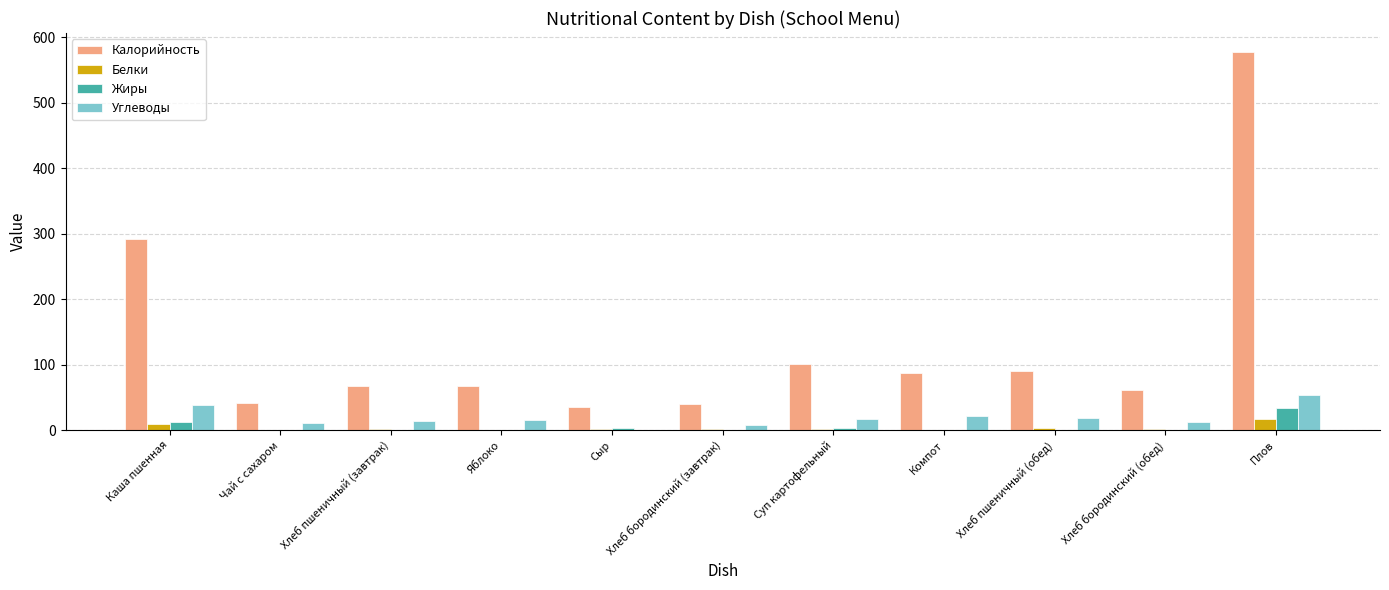

The Белки series shows 16.5 at Плов. True or false?

True